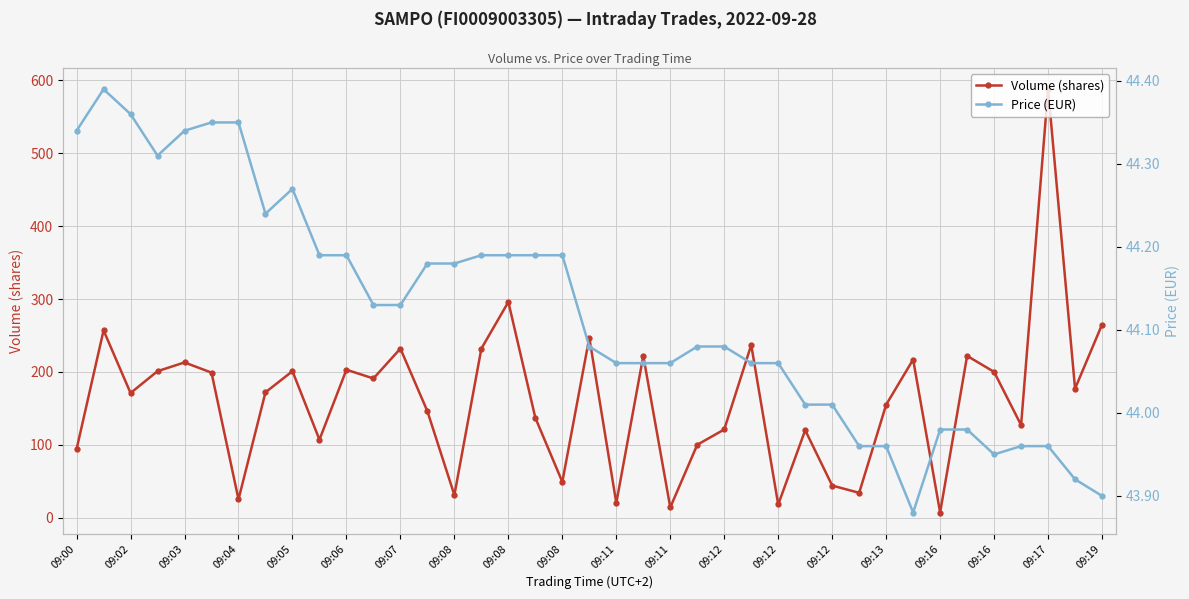

Read the Price (EUR) value at 09:13.

44.0